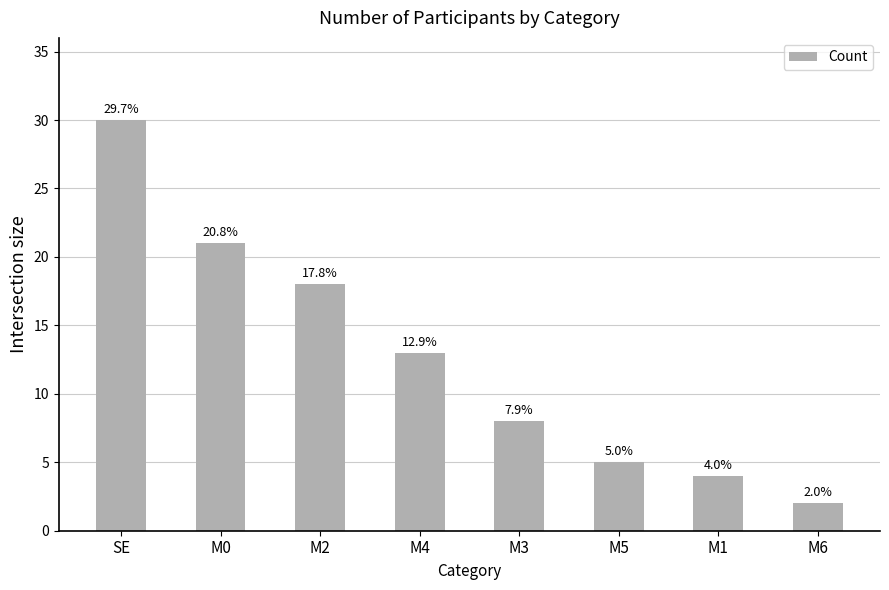

How many bars are there in total?

8